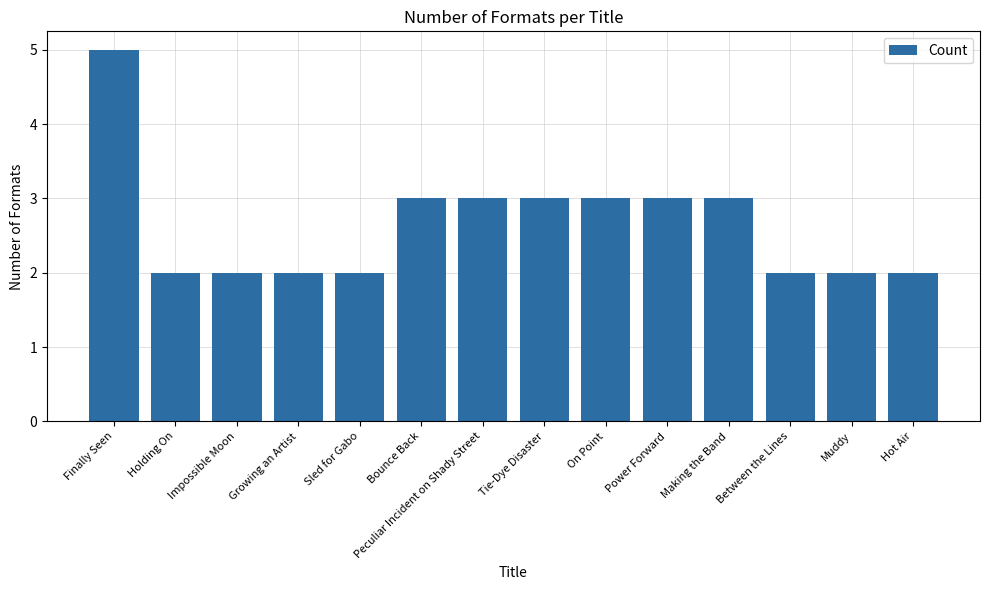

What is the smallest value displayed?

2